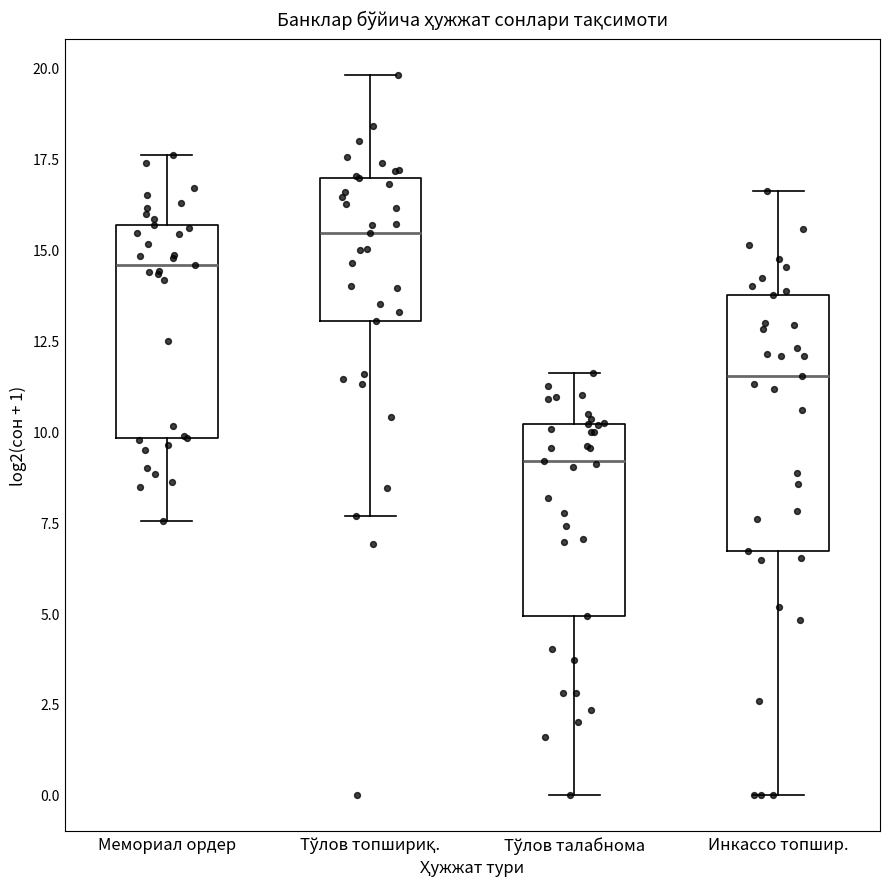

Where is the lower edge of the box for Тўлов топшириқ. on the y-axis? The values are not printed on the chart, so give them approximately, as read against the axis.

13.0